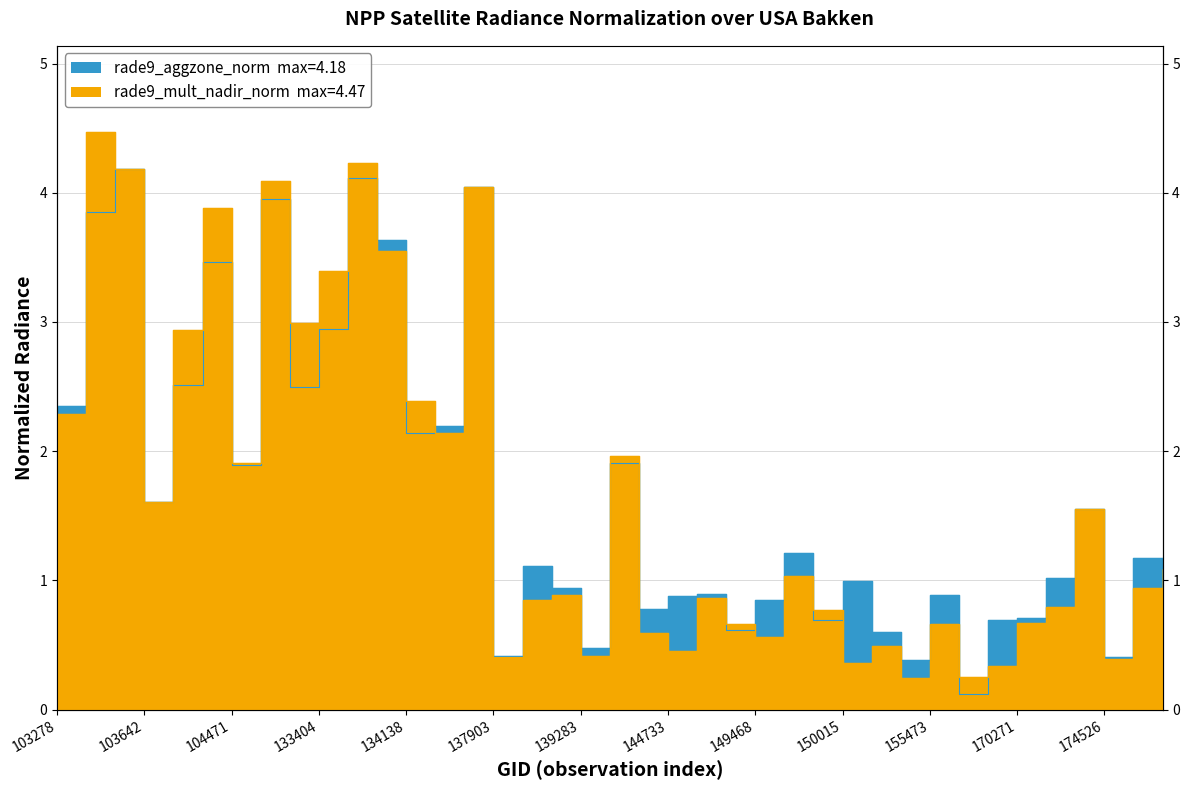

Reading left to right, list all the values displayed in this chart.

rade9_aggzone_norm: 2.4	3.9	4.2	1.6	2.5	3.5	1.9	4.0	2.5	2.9	4.1	3.6	2.1	2.2	4.0	0.4	1.1	0.9	0.5	1.9	0.8	0.9	0.9	0.6	0.9	1.2	0.7	1.0	0.6	0.4	0.9	0.1	0.7	0.7	1.0	1.6	0.4	1.2	1.1
rade9_mult_nadir_norm: 2.3	4.5	4.2	1.6	2.9	3.9	1.9	4.1	3.0	3.4	4.2	3.5	2.4	2.1	4.0	0.4	0.8	0.9	0.4	2.0	0.6	0.5	0.9	0.7	0.6	1.0	0.8	0.4	0.5	0.2	0.7	0.2	0.3	0.7	0.8	1.6	0.4	0.9	1.1